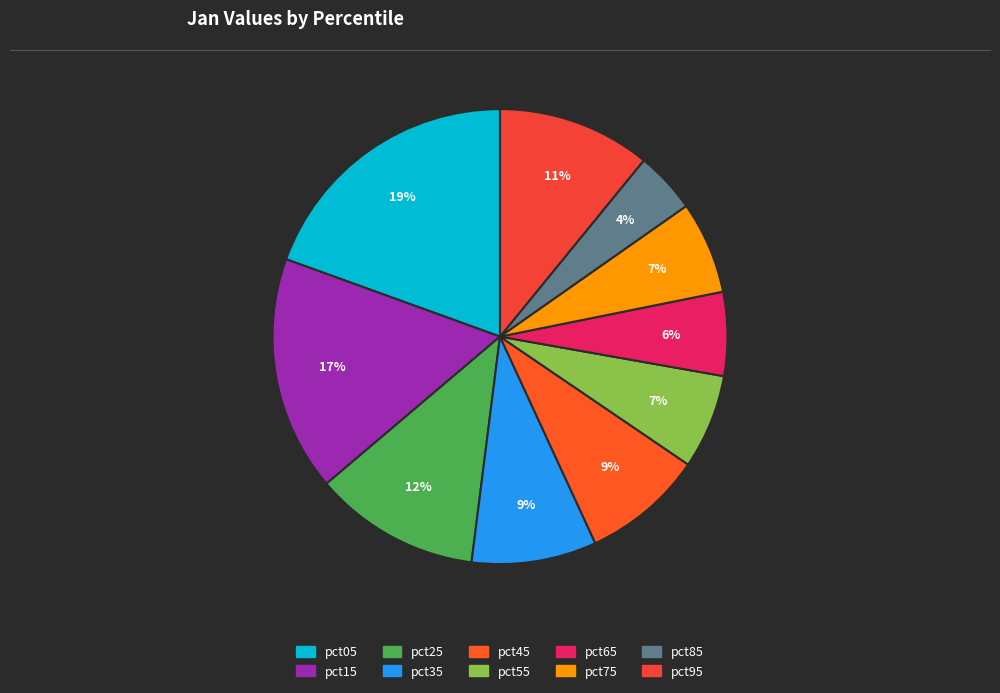

How many segments does this pie chart have?

10